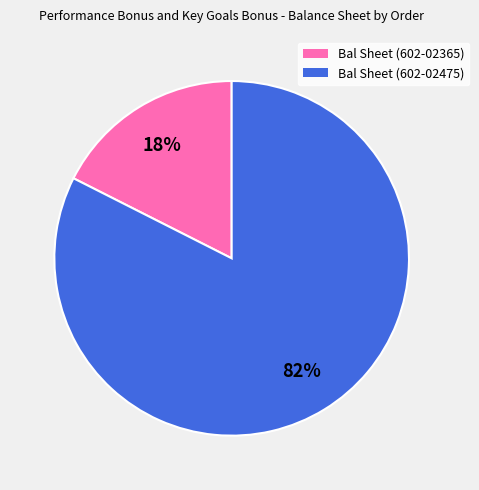

How many slices are in this pie chart?

2